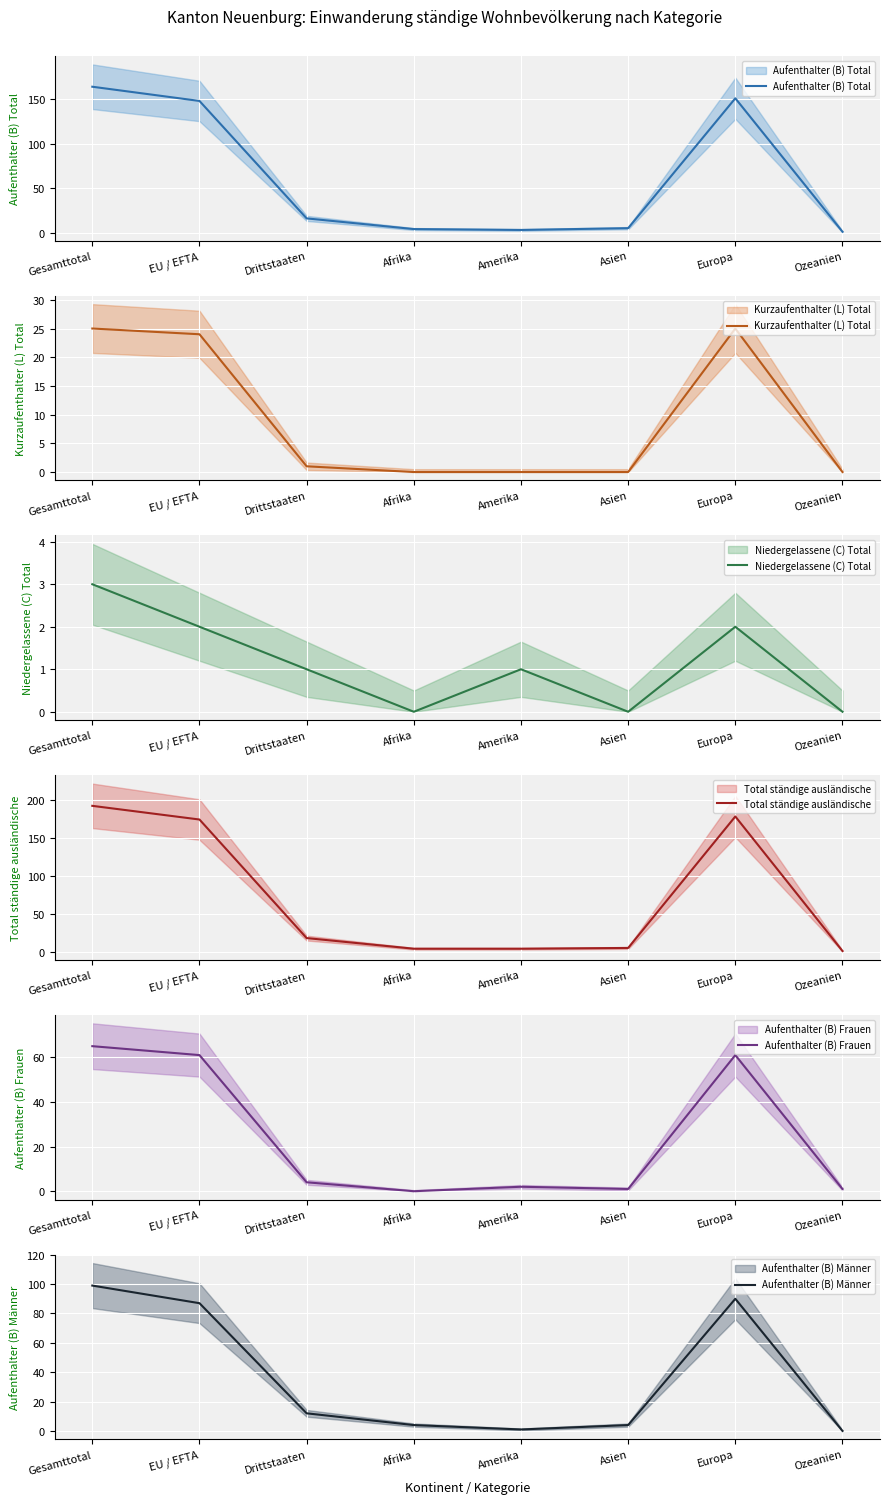

What is the maximum value shown in the chart?

192